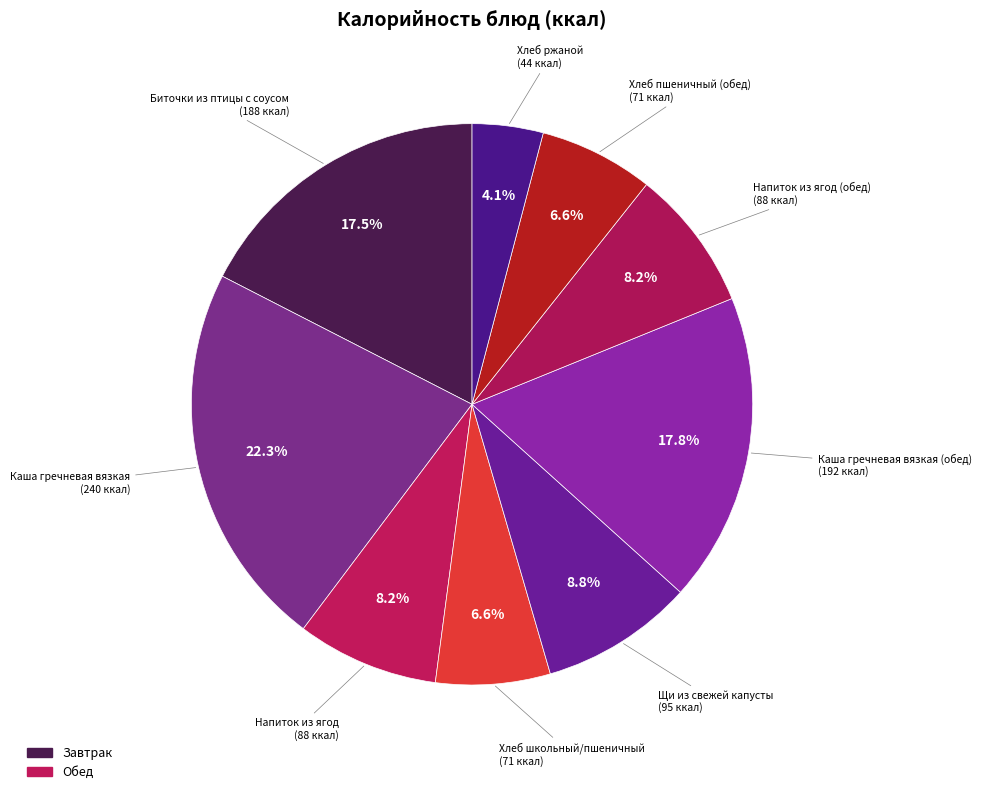

Rank the categories by value from highest to lowest.

Каша гречневая вязкая, Каша гречневая вязкая (обед), Биточки из птицы с соусом, Щи из свежей капусты, Напиток из ягод, Напиток из ягод (обед), Хлеб школьный/пшеничный, Хлеб пшеничный (обед), Хлеб ржаной